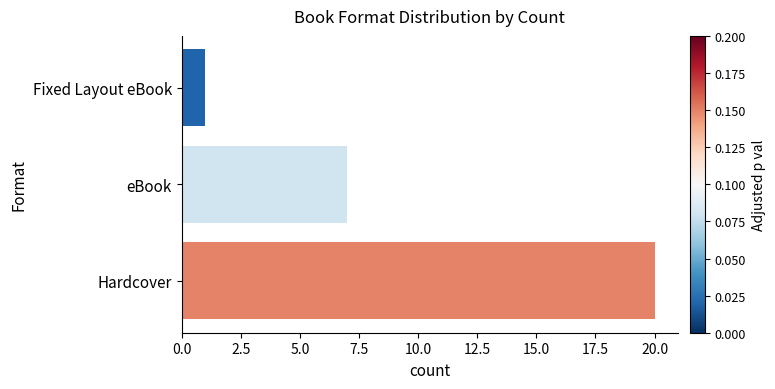

What is the difference between the maximum and minimum values?

19